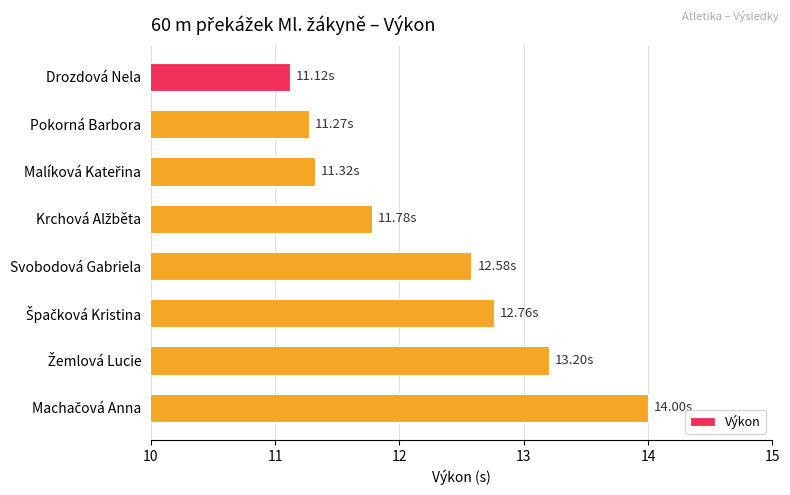

What is the change in value from Drozdová Nela to Svobodová Gabriela?

+1.5